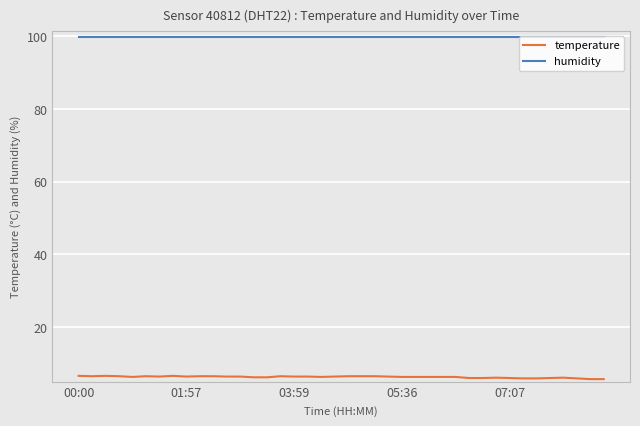

Which series has the largest total across all categories?

humidity